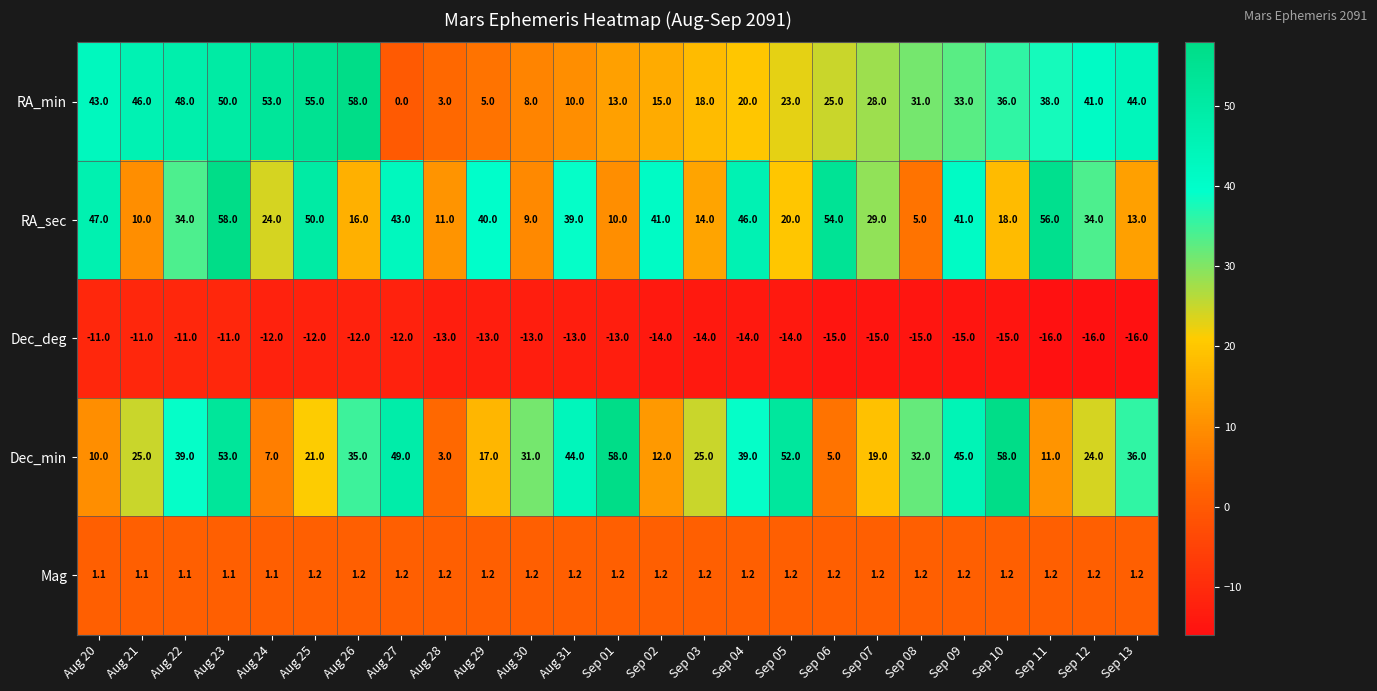

How many series are shown in this chart?

5